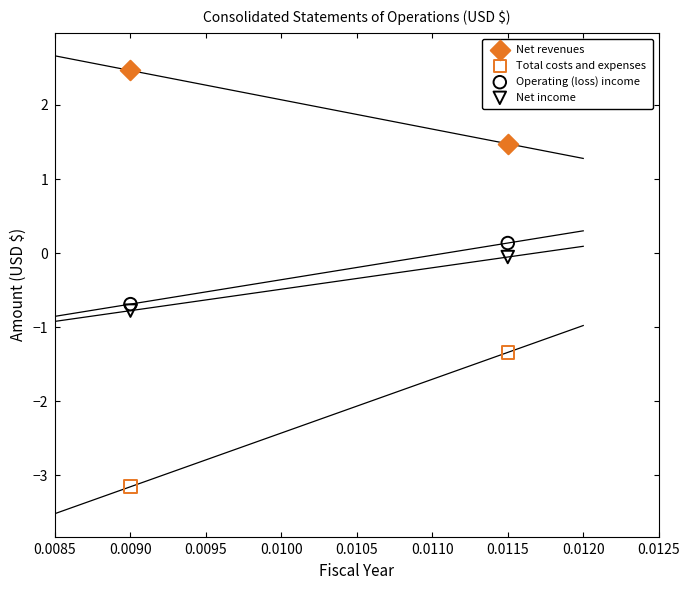

Which series has the largest Y range (max minus min)?

Total costs and expenses